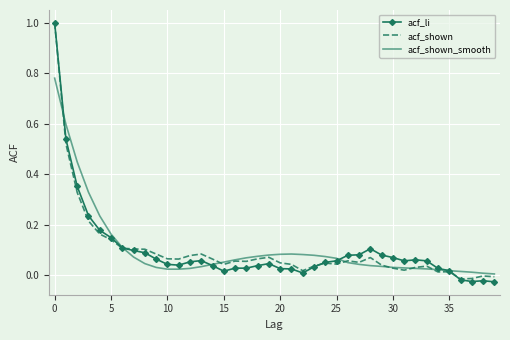

What is the maximum value shown in the chart?

1.0